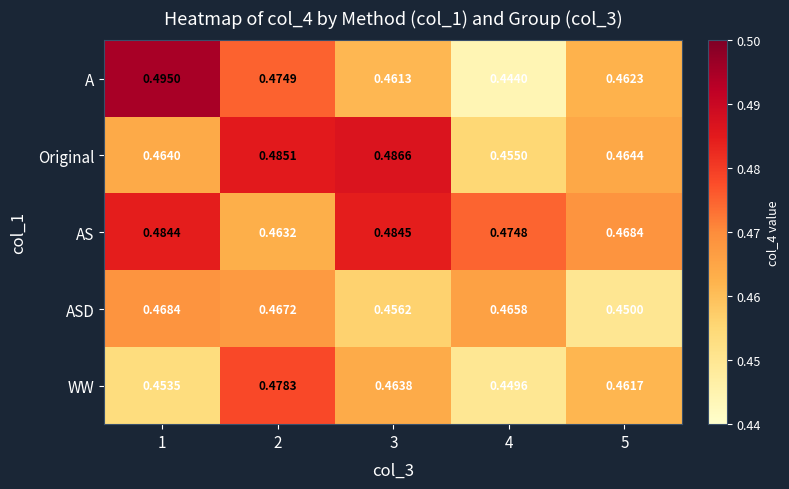

At which category is the sum across all series the highest?

2